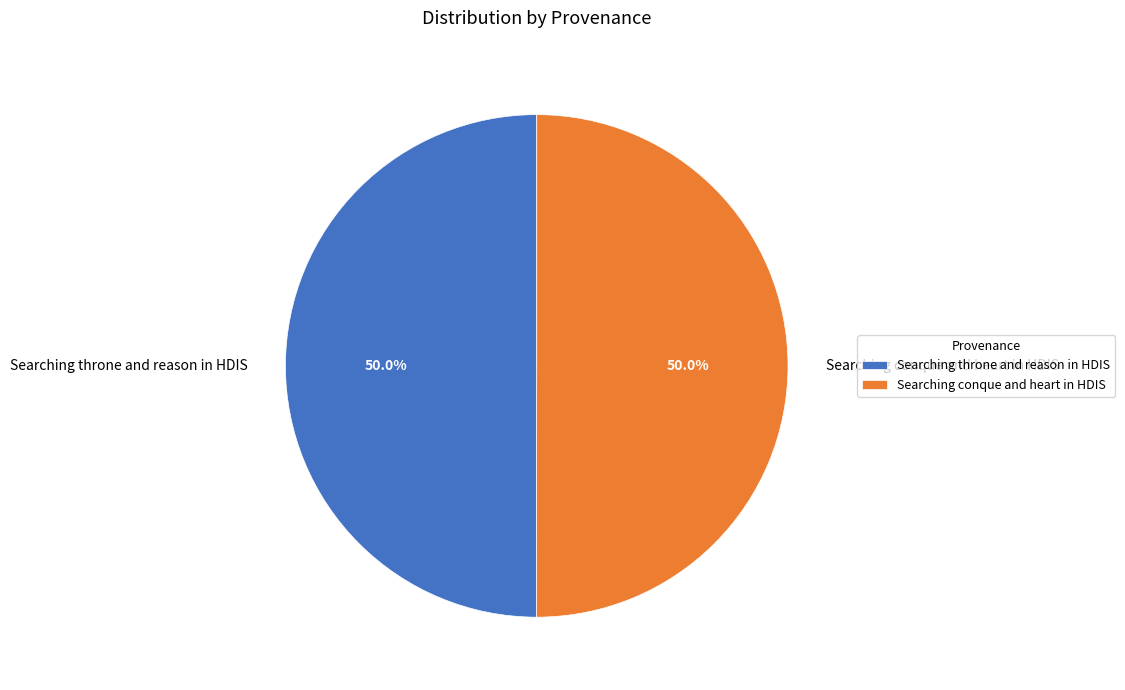

To the nearest percent, what is the combined percentage of Searching conque and heart in HDIS and Searching throne and reason in HDIS?

100%